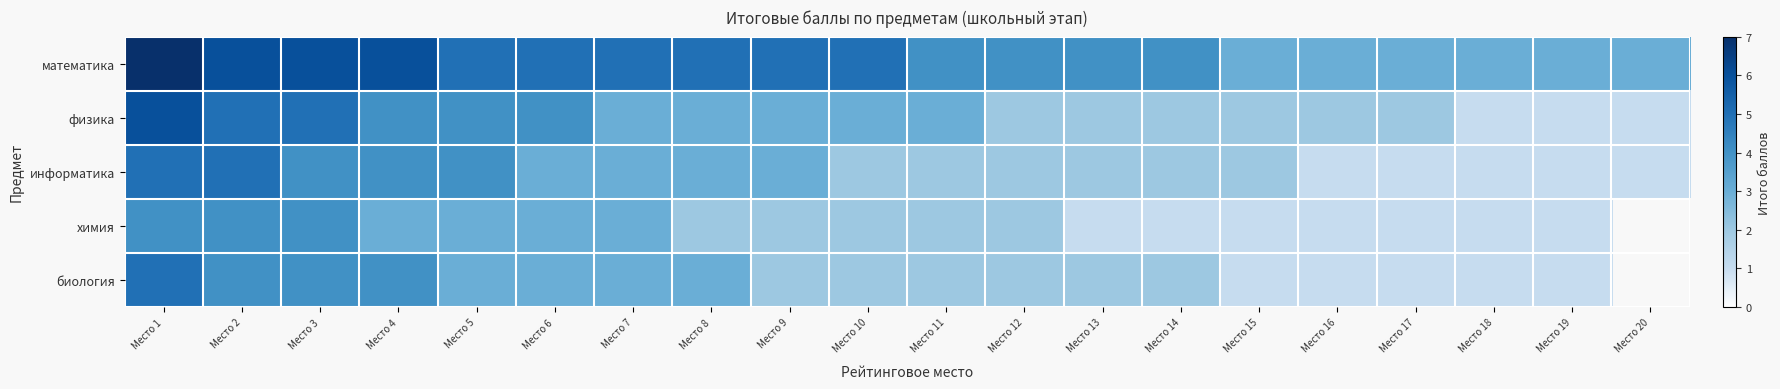

Which category has the lowest value in the информатика series?

Место 16